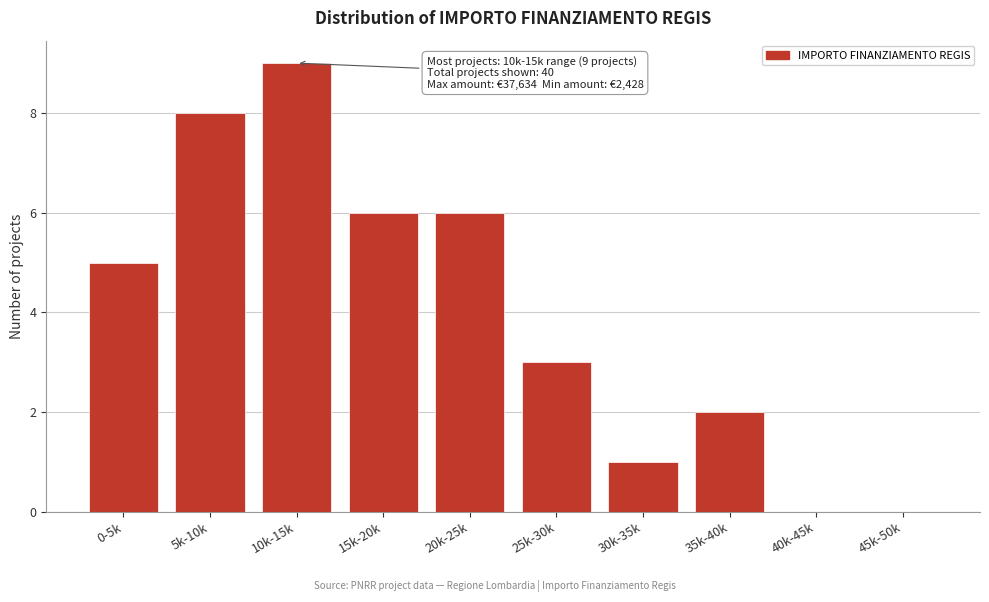

Reading left to right, what are all the values shown in this chart?

0-5k=5	5k-10k=8	10k-15k=9	15k-20k=6	20k-25k=6	25k-30k=3	30k-35k=1	35k-40k=2	40k-45k=0	45k-50k=0